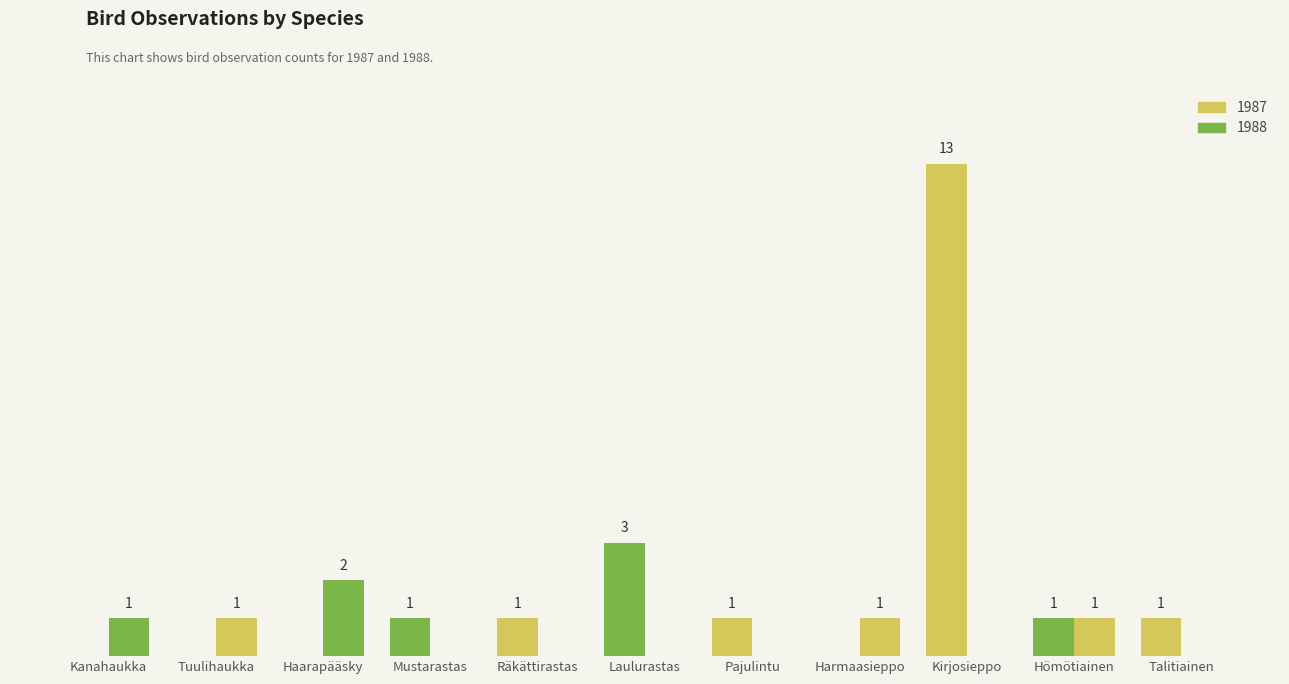

Are the bars grouped side by side (vs. stacked)?

Yes